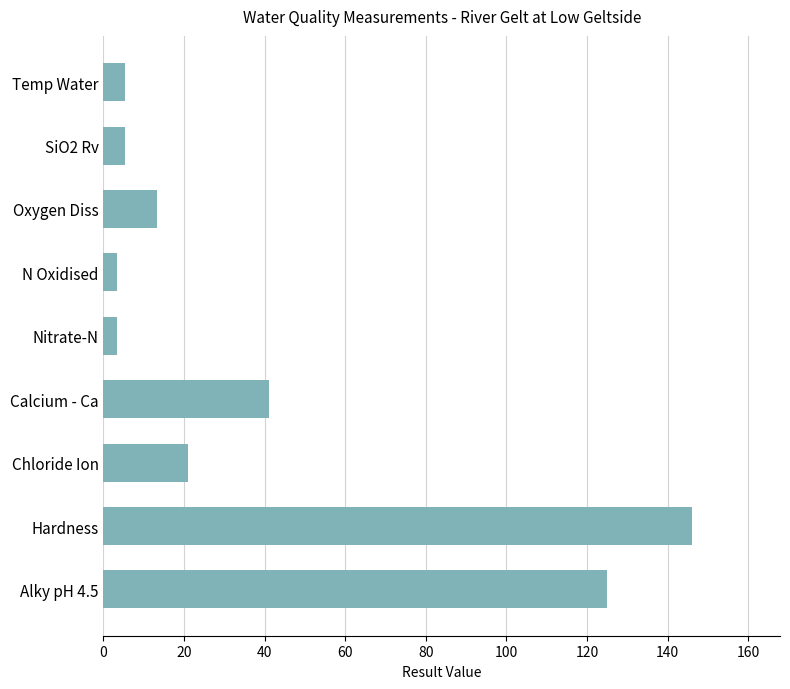

What is the maximum value shown in the chart?

146.0